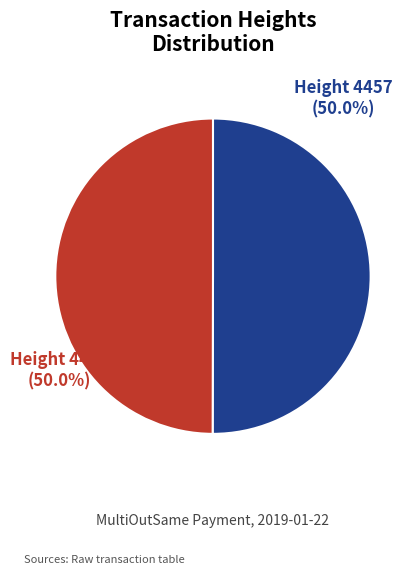

What is the smallest slice in the pie chart?

4451